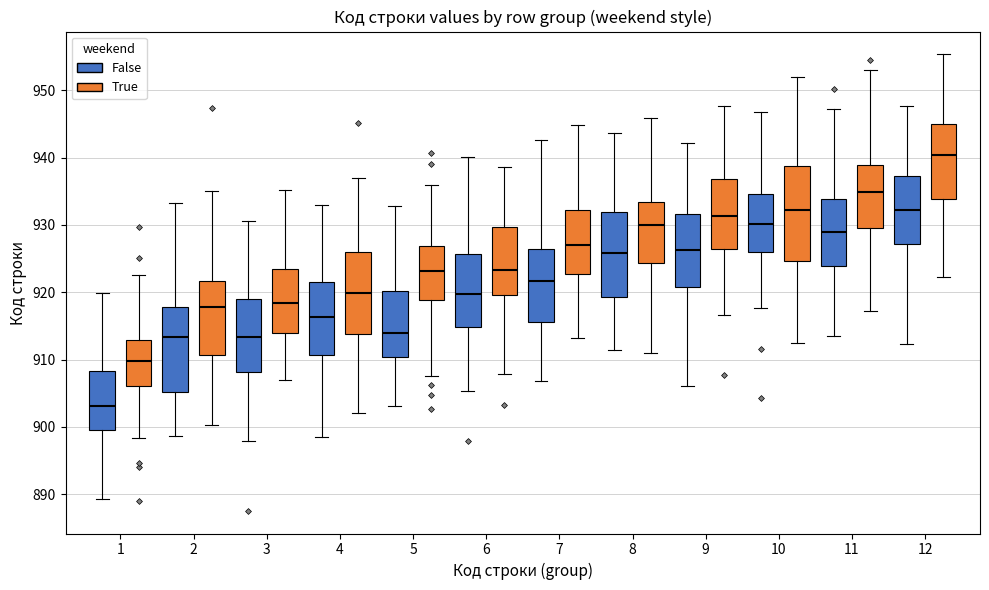

Reading left to right, transcribe this box plot: for each box, give where its median line is, the range the box spans, and where its two whiskers end, as read against the y-axis. The values are not printed on the chart, so give them approximately, as read against the axis.

1 (False): median 903, box 899 to 908, whiskers 889 to 920
1 (True): median 910, box 906 to 913, whiskers 898 to 923
2 (False): median 913, box 905 to 918, whiskers 899 to 933
2 (True): median 918, box 911 to 922, whiskers 900 to 935
3 (False): median 913, box 908 to 919, whiskers 898 to 931
3 (True): median 918, box 914 to 923, whiskers 907 to 935
4 (False): median 916, box 911 to 922, whiskers 899 to 933
4 (True): median 920, box 914 to 926, whiskers 902 to 937
5 (False): median 914, box 910 to 920, whiskers 903 to 933
5 (True): median 923, box 919 to 927, whiskers 908 to 936
6 (False): median 920, box 915 to 926, whiskers 905 to 940
6 (True): median 923, box 920 to 930, whiskers 908 to 939
7 (False): median 922, box 916 to 926, whiskers 907 to 943
7 (True): median 927, box 923 to 932, whiskers 913 to 945
8 (False): median 926, box 919 to 932, whiskers 911 to 944
8 (True): median 930, box 924 to 933, whiskers 911 to 946
9 (False): median 926, box 921 to 932, whiskers 906 to 942
9 (True): median 931, box 926 to 937, whiskers 917 to 948
10 (False): median 930, box 926 to 935, whiskers 918 to 947
10 (True): median 932, box 925 to 939, whiskers 913 to 952
11 (False): median 929, box 924 to 934, whiskers 914 to 947
11 (True): median 935, box 930 to 939, whiskers 917 to 953
12 (False): median 932, box 927 to 937, whiskers 912 to 948
12 (True): median 940, box 934 to 945, whiskers 922 to 955